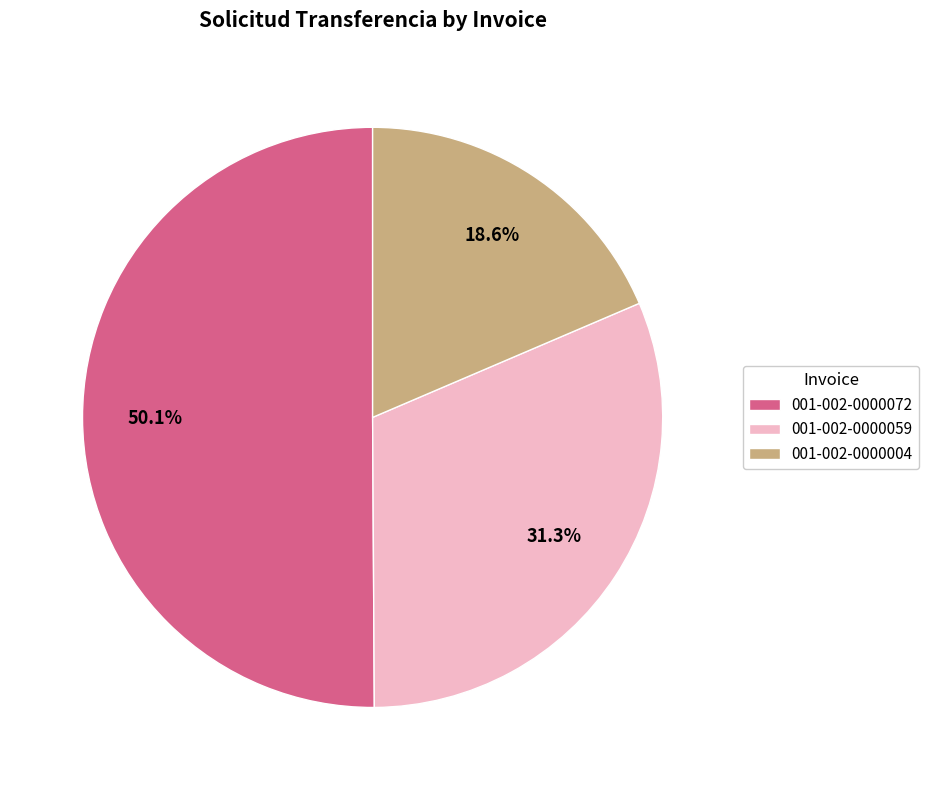

Is 001-002-0000004 the majority of the pie?

No